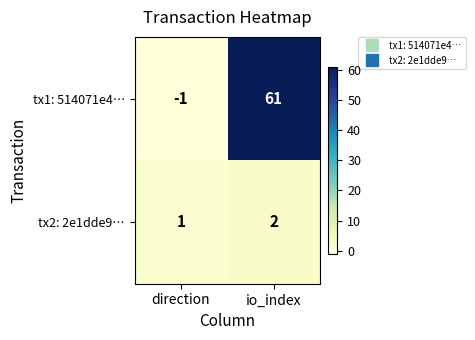

Where is tx1: 514071e4… nearest to the value 30?

direction